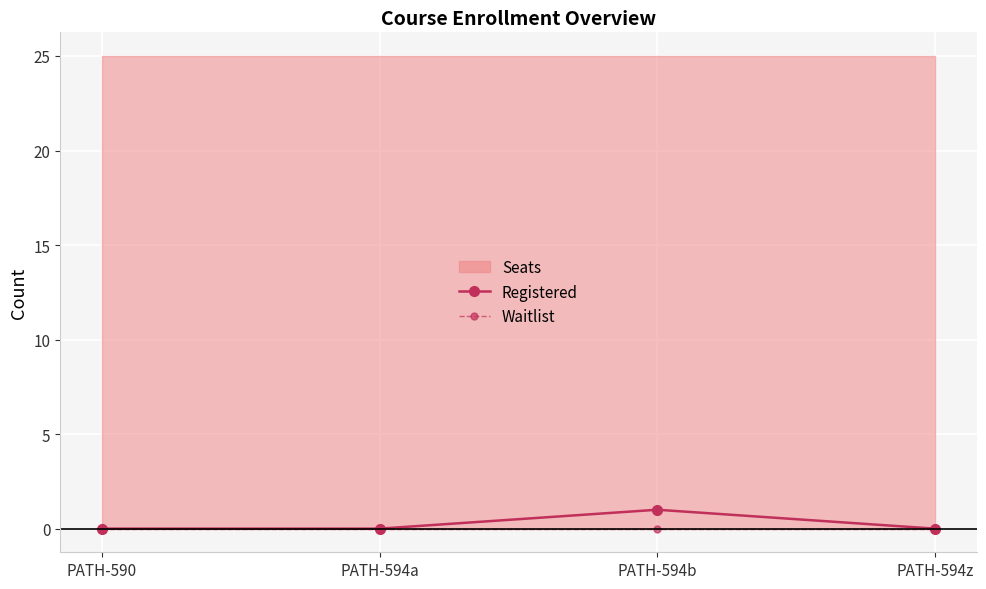

Which series has the largest range (max minus min)?

Registered